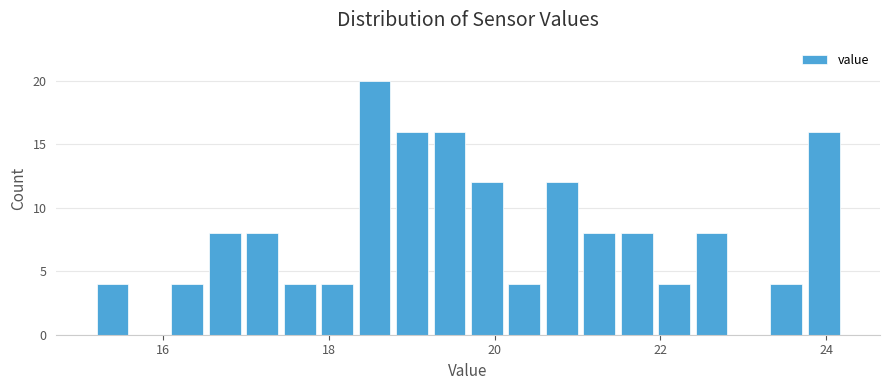

Around what value on the x-axis is the tallest bar? Give the approximate position of its centre, as read against the axis.

18.6